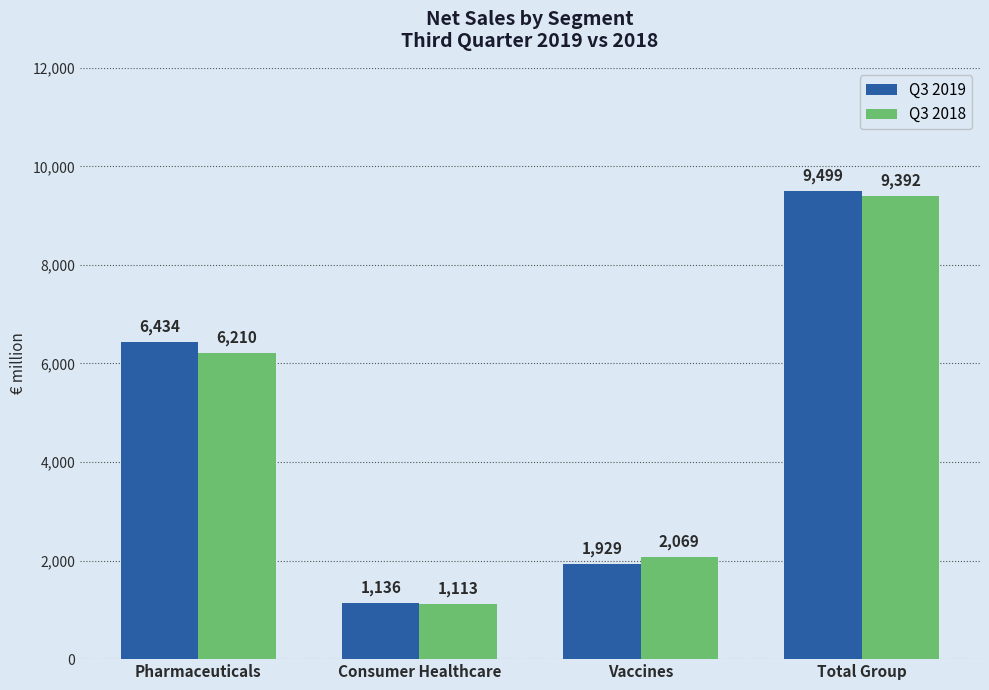

Is the value of Q3 2018 at Total Group greater than the value of Q3 2019 at Pharmaceuticals?

Yes